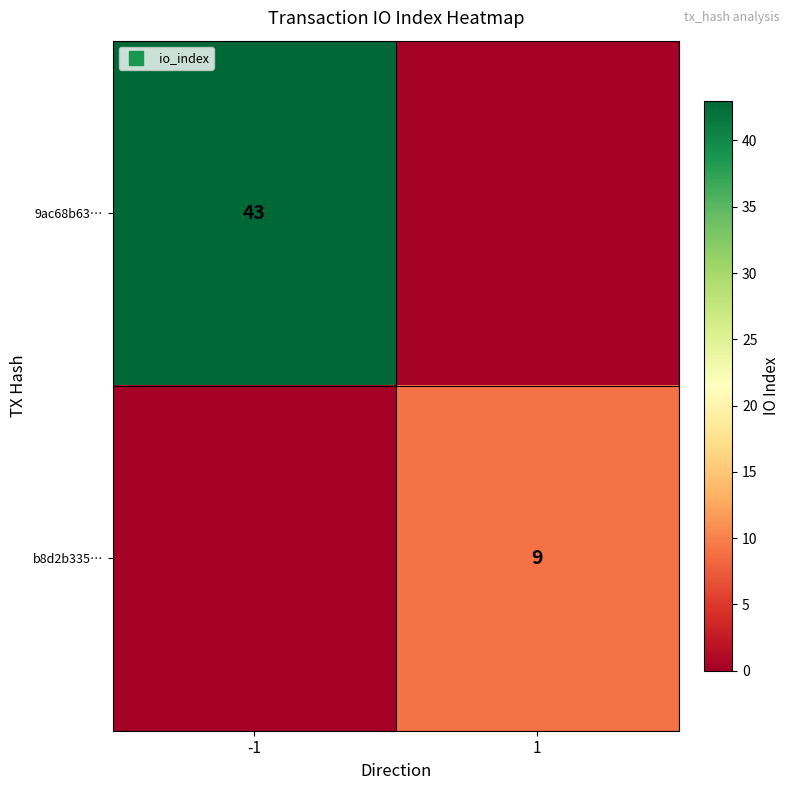

The value of b8d2b335… at -1 is -3. True or false?

False